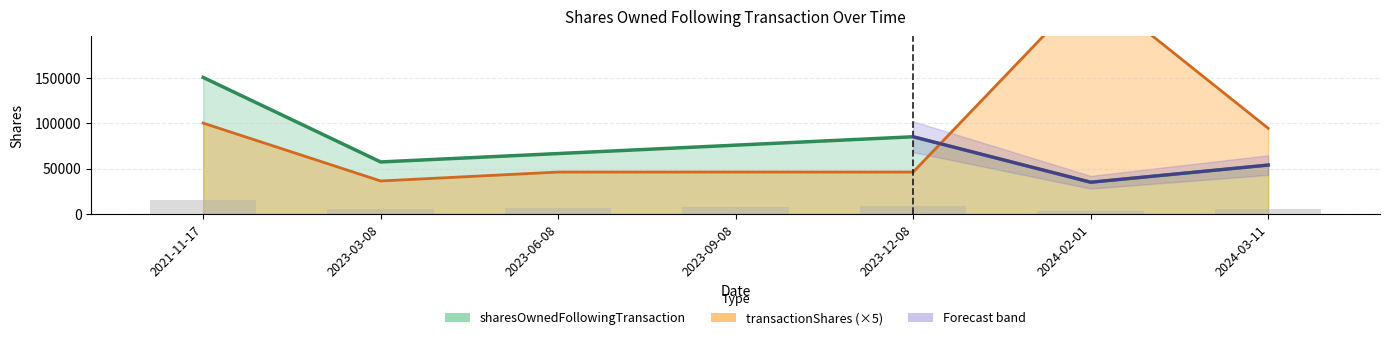

Reading left to right, list all the values displayed in this chart.

sharesOwnedFollowingTransaction: 2021-11-17=150209	2023-03-08=57268	2023-06-08=66500	2023-09-08=75734	2023-12-08=84966	2024-02-01=34966	2024-03-11=53827
transactionShares: 2021-11-17=100000	2023-03-08=36340	2023-06-08=46160	2023-09-08=46170	2023-12-08=46160	2024-02-01=250000	2024-03-11=94305